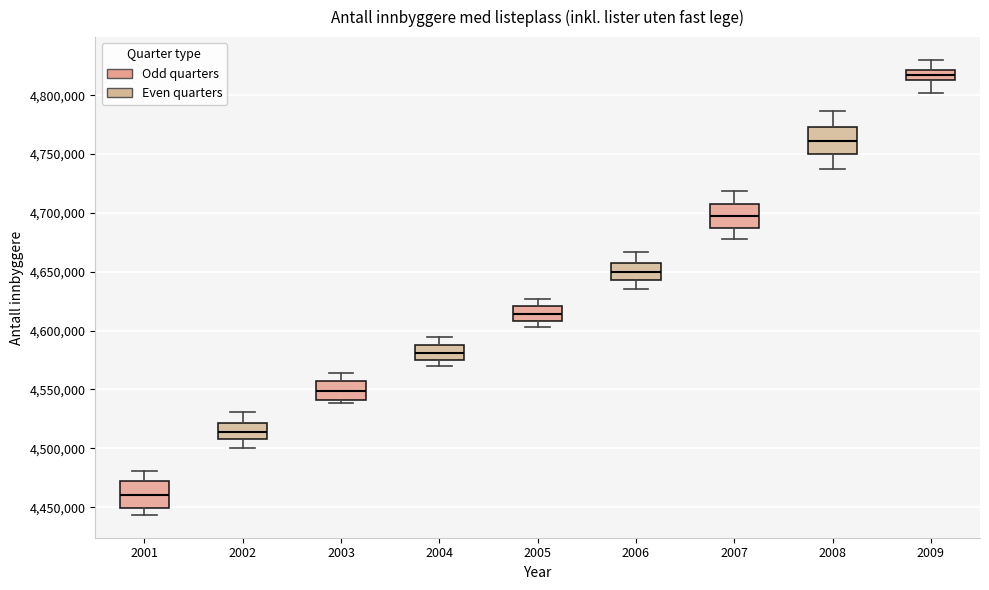

Which box has the lowest median line?

2001